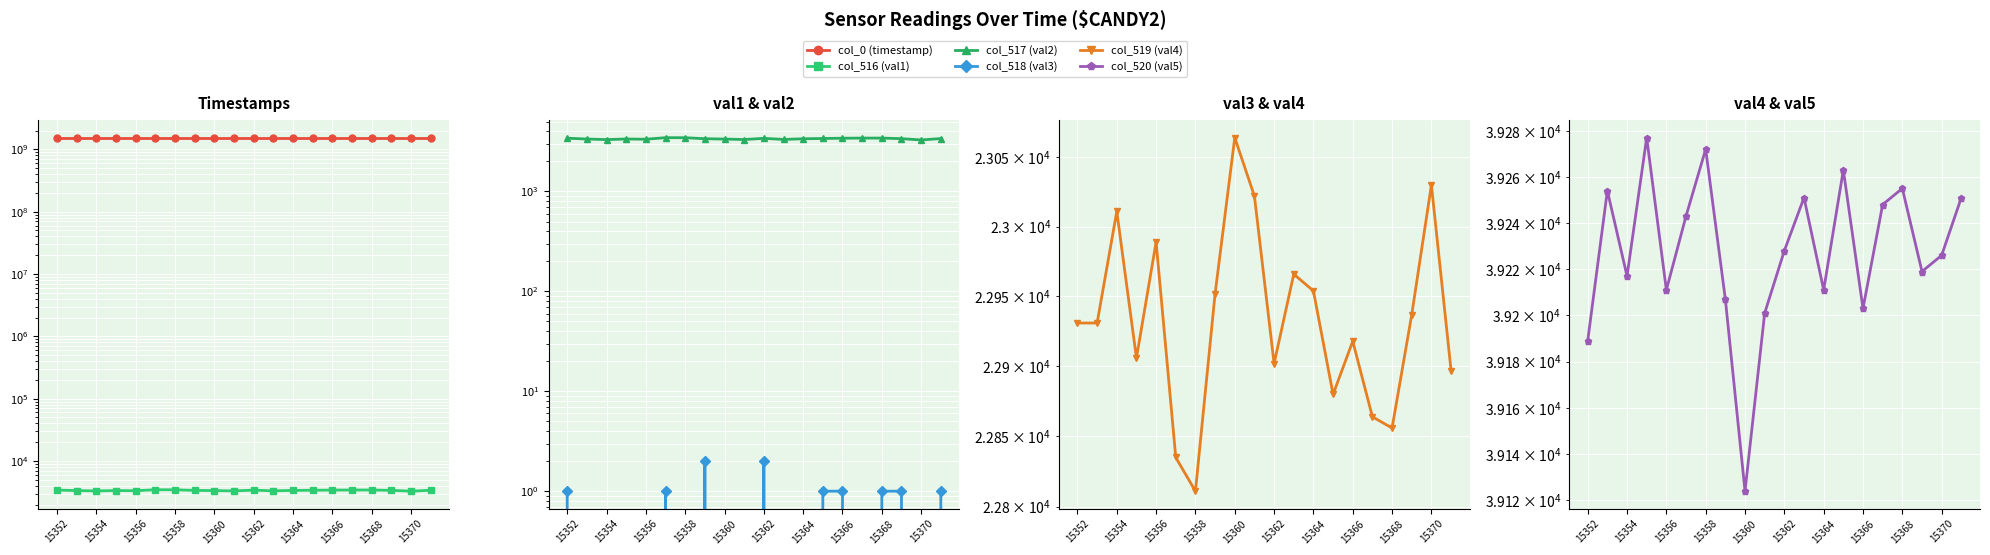

Which series has the largest total across all categories?

col_0 (timestamp)